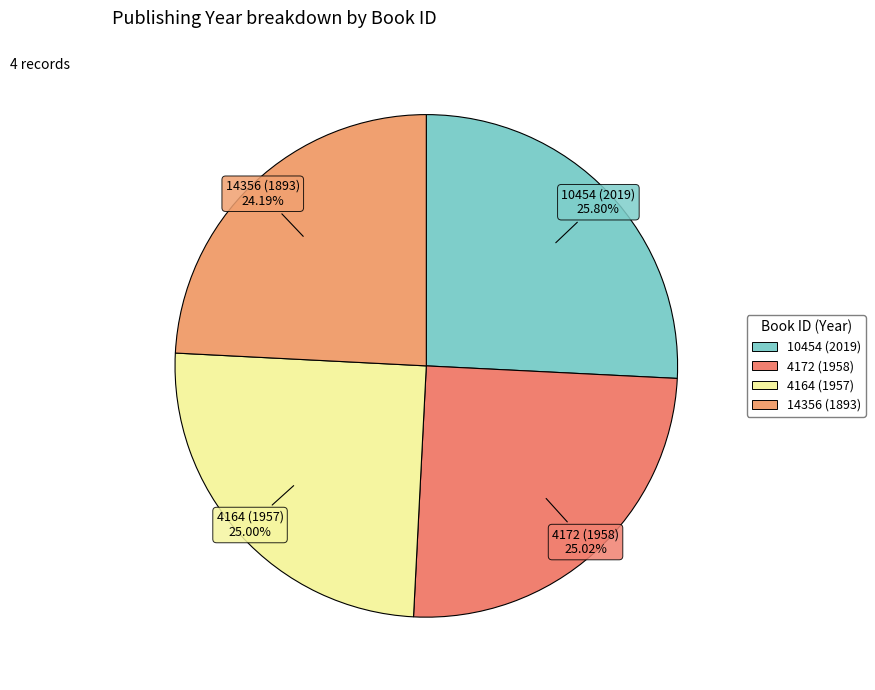

How many segments does this pie chart have?

4